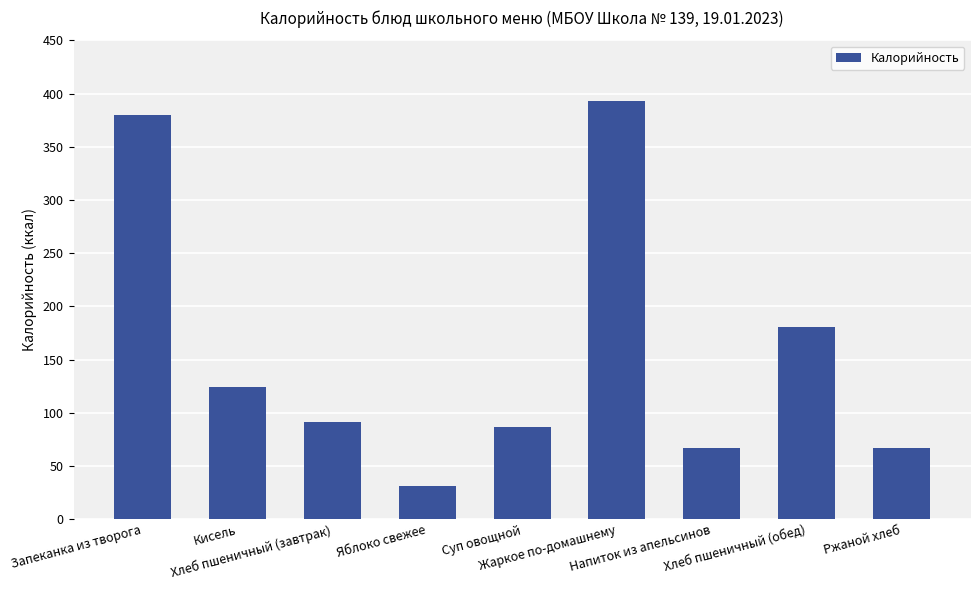

What is the value of the 4th bar from the left?

31